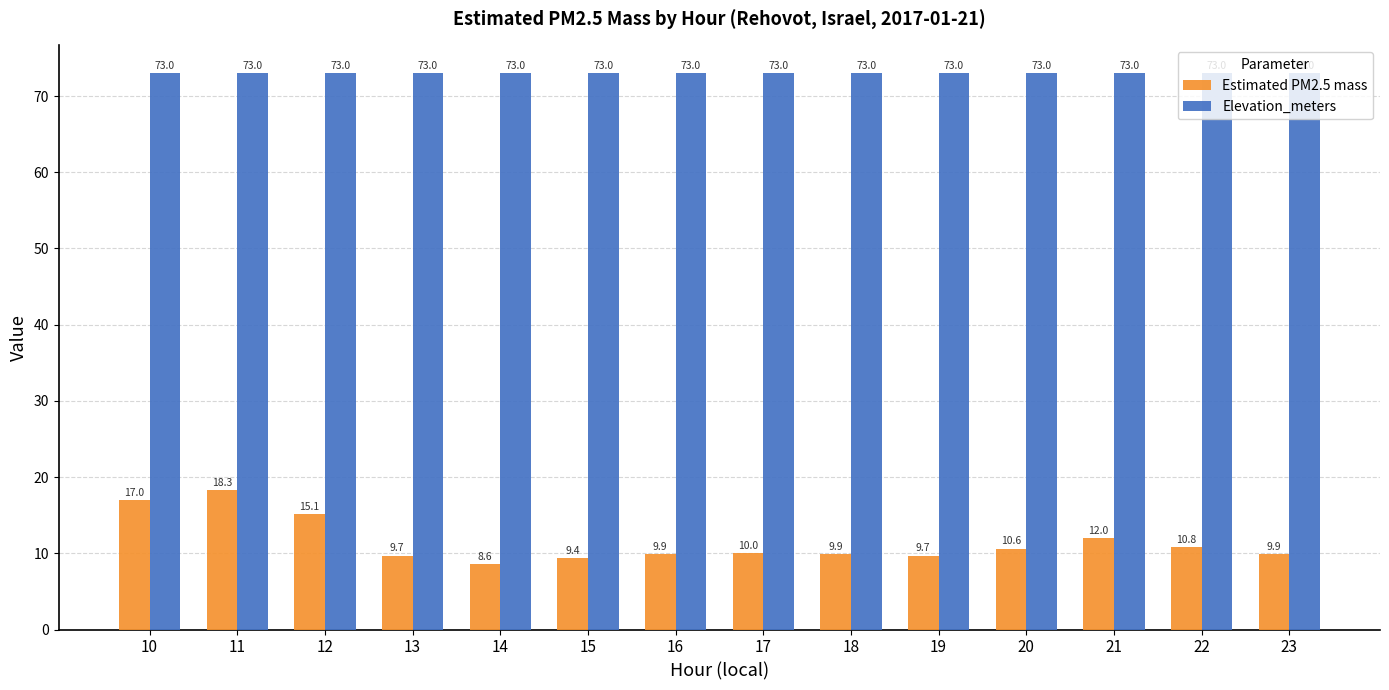

How many bars are there in total?

28